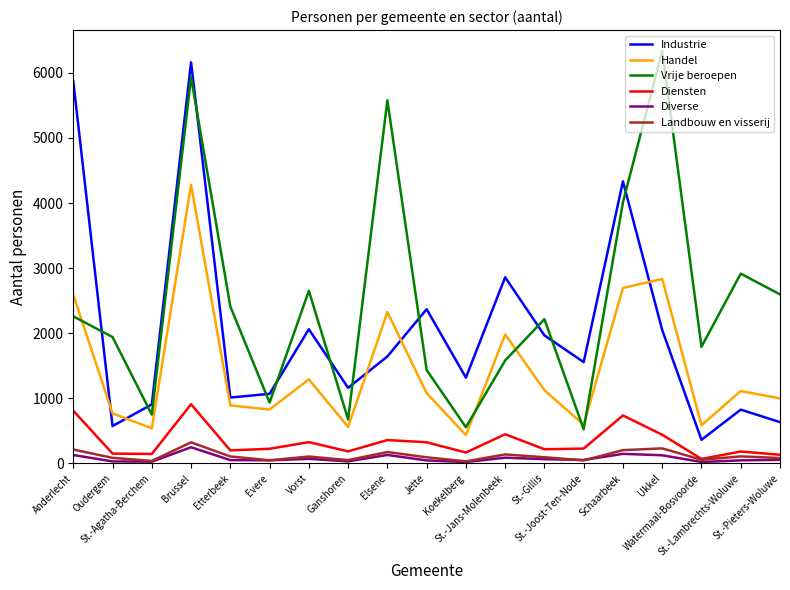

Which series has the largest total across all categories?

Vrije beroepen